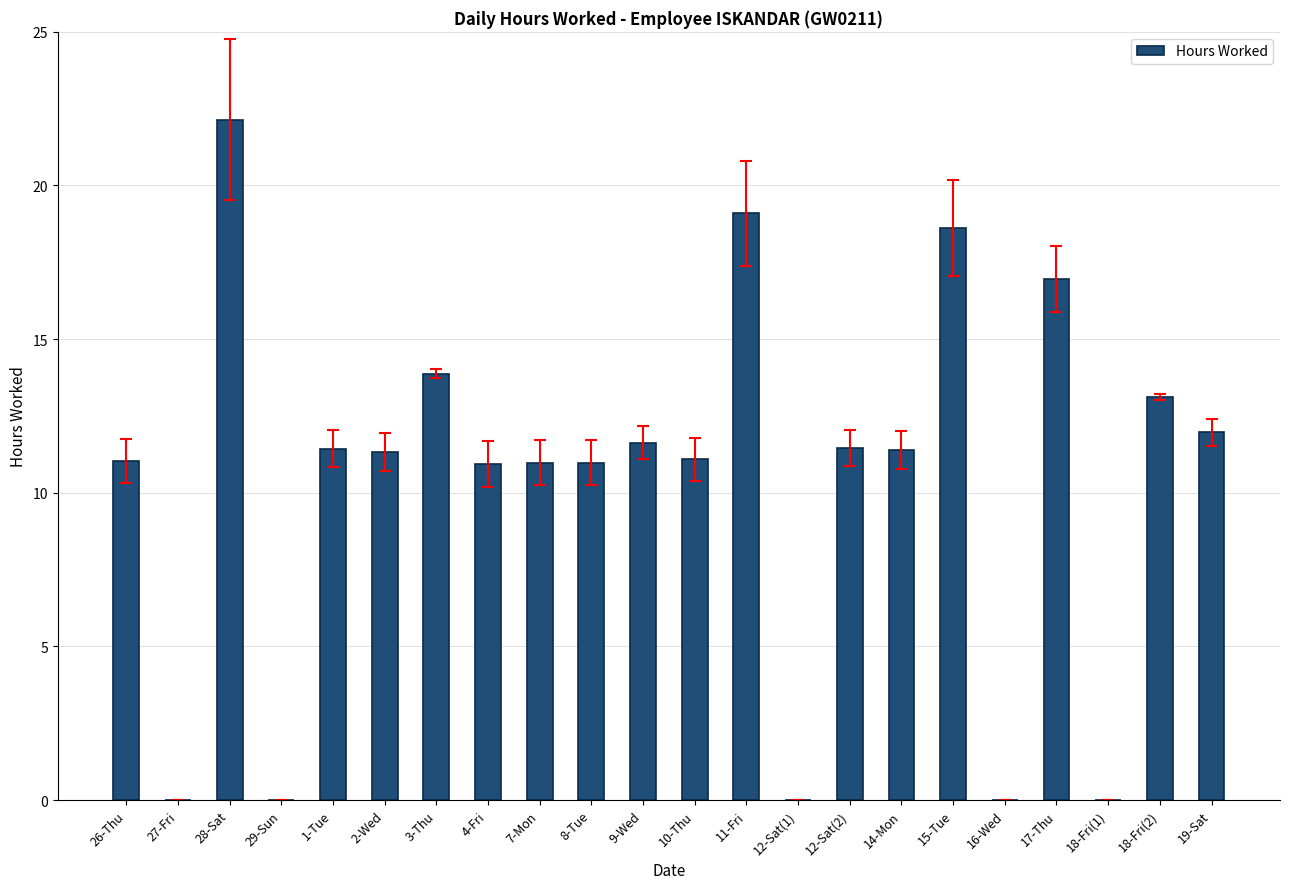

Does the chart contain stacked bars?

No